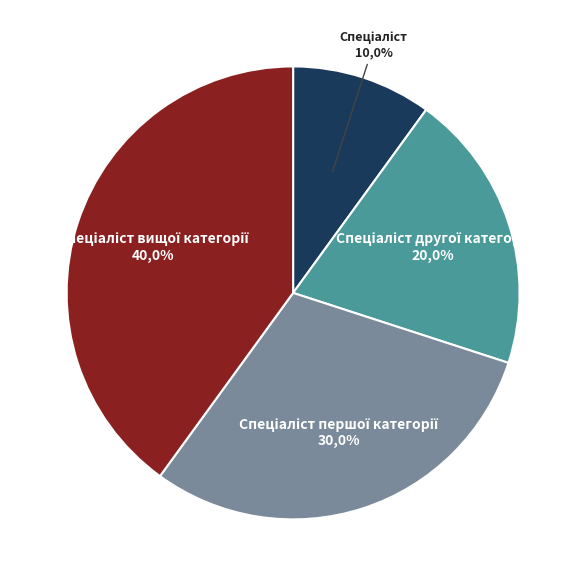

To the nearest percent, what is the combined percentage of Спеціаліст другої категорії and Спеціаліст?

30%